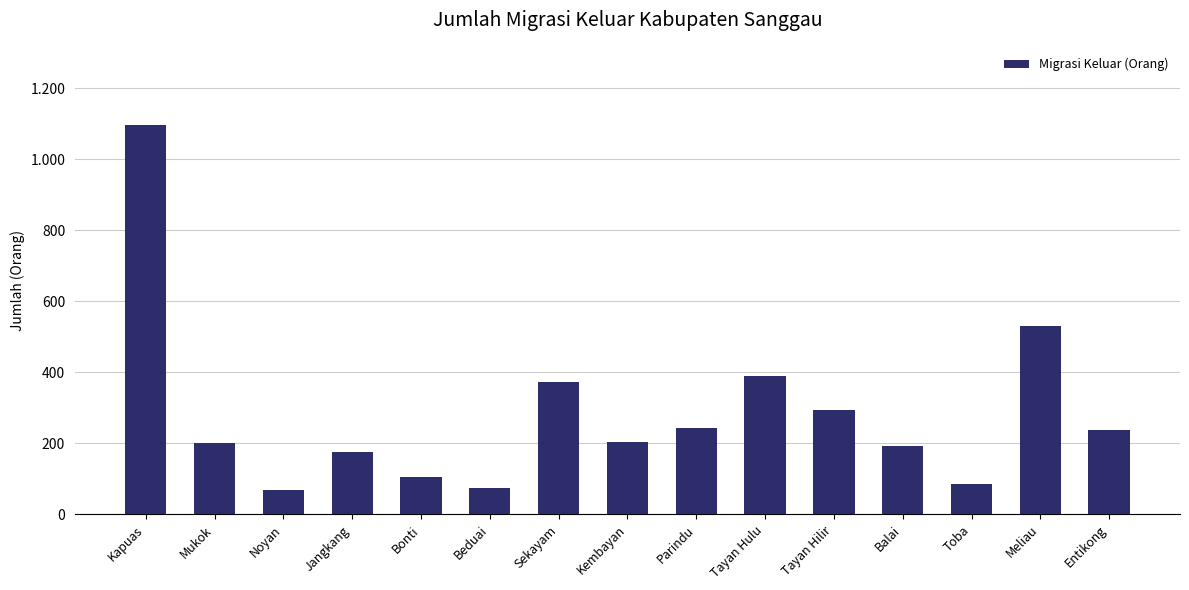

What is the label of the 14th bar from the right?

Mukok